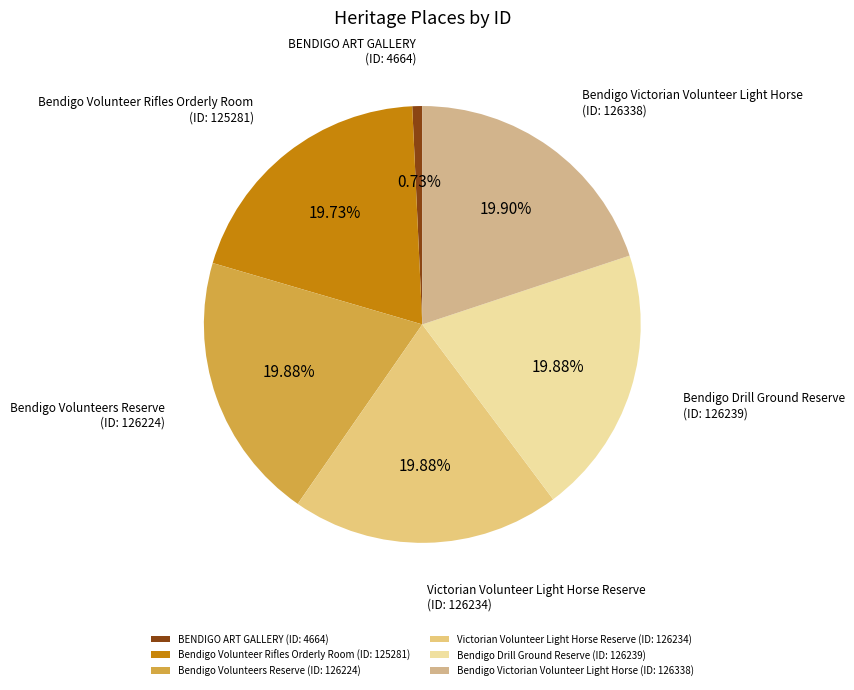

What is the total percentage of Victorian Volunteer Light Horse Reserve and BENDIGO ART GALLERY?

20.6%